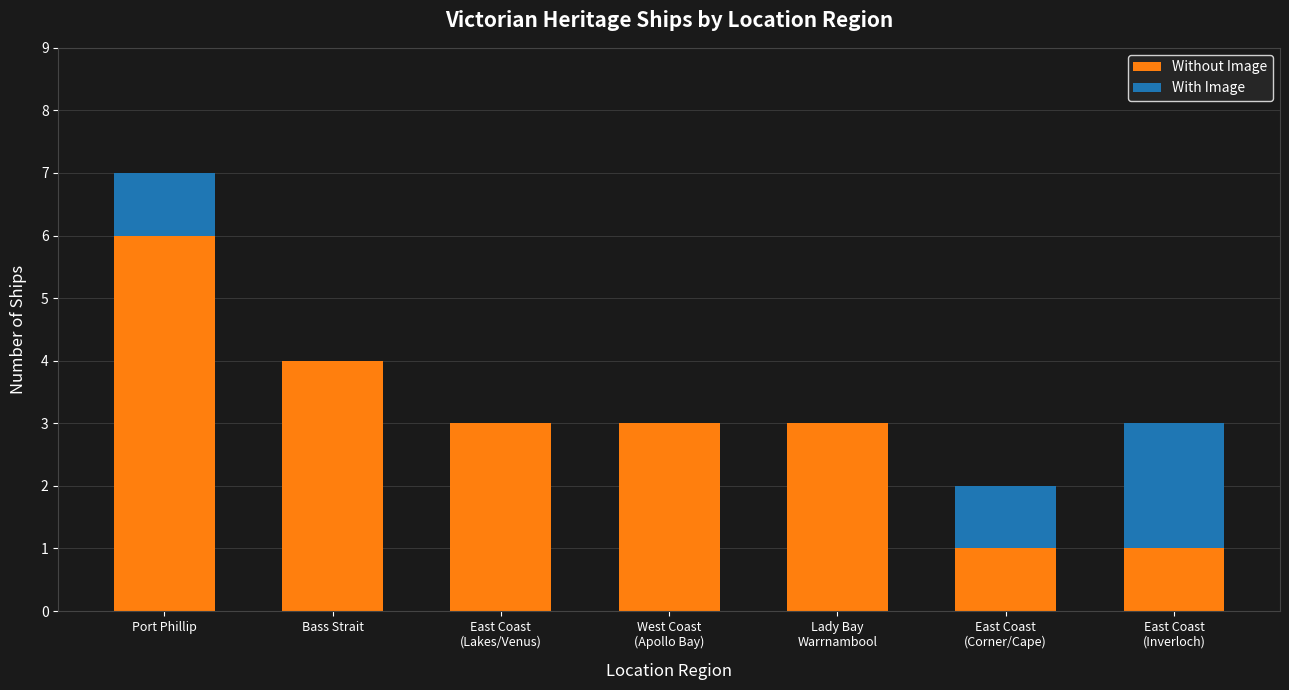

What is the sum of the Without Image values at Bass Strait and Port Phillip?

10